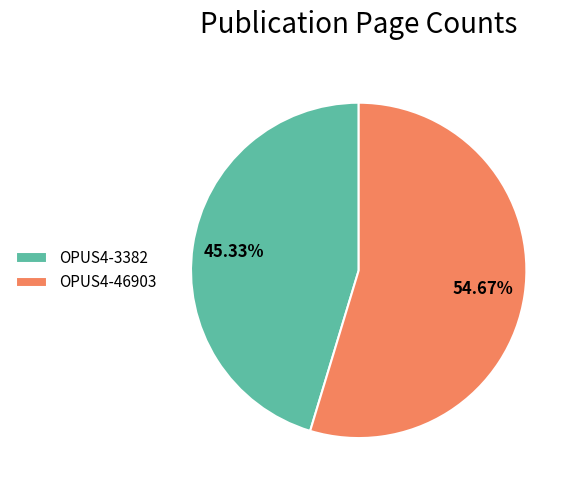

What is the ratio of the value at OPUS4-46903 to the value at OPUS4-3382?

1.2